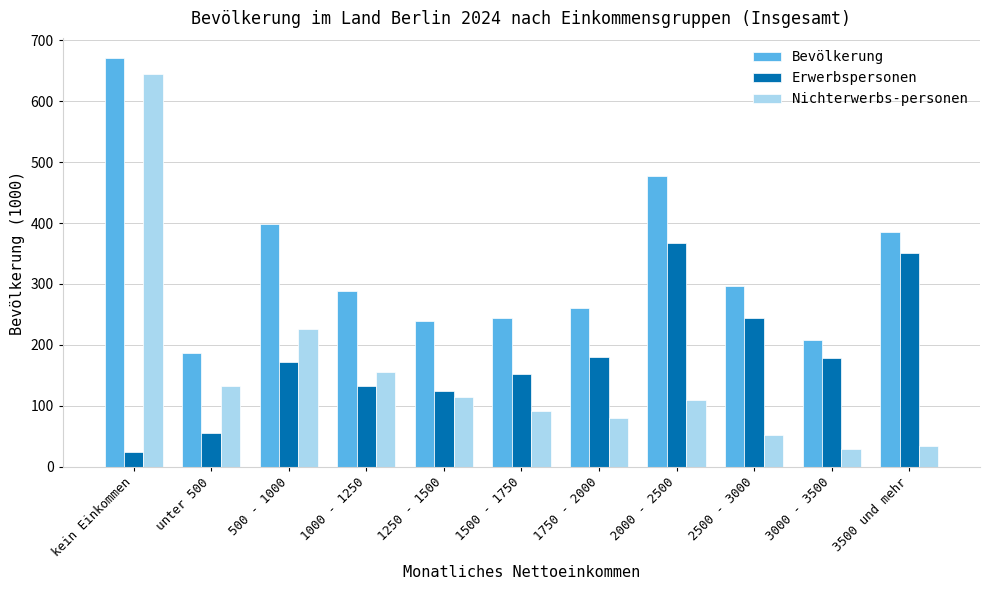

Which series has the largest range (max minus min)?

Nichterwerbs-personen